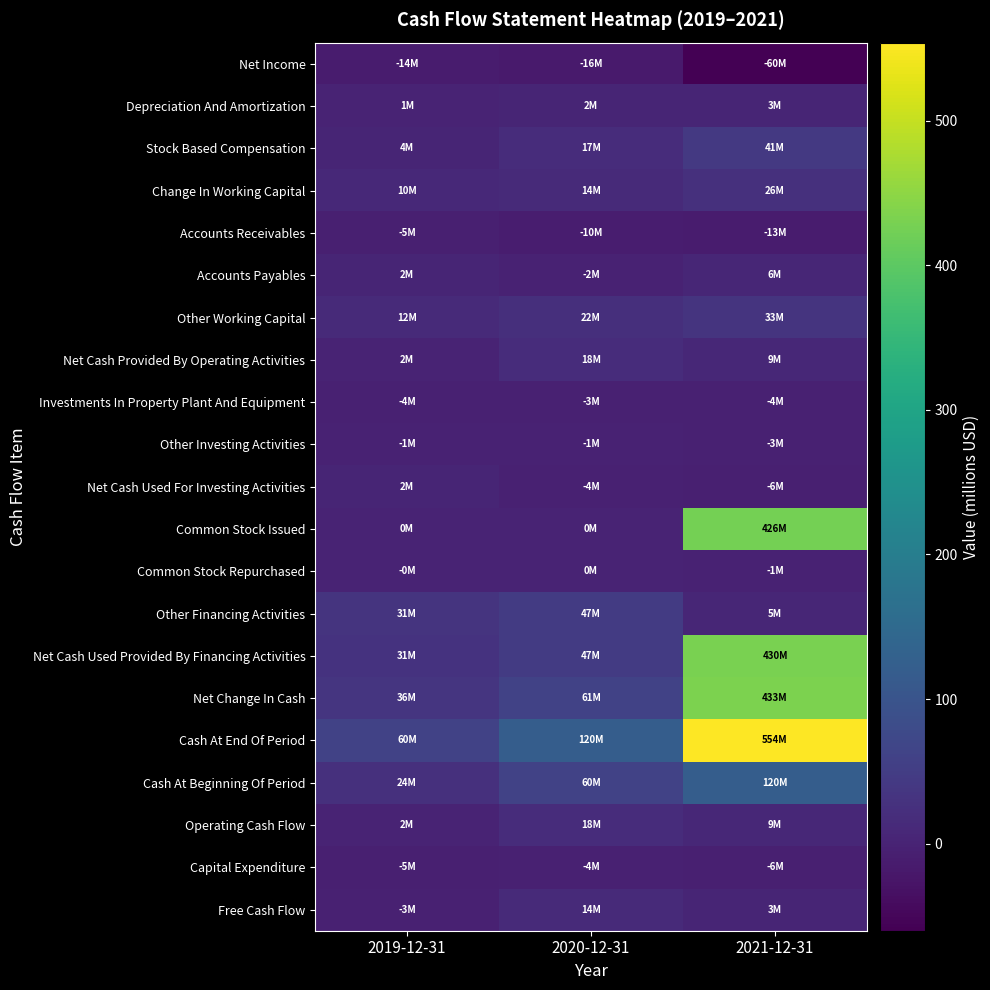

List the series in order of their peak value, highest first.

Cash At End Of Period, Net Change In Cash, Net Cash Used Provided By Financing Activities, Common Stock Issued, Cash At Beginning Of Period, Other Financing Activities, Stock Based Compensation, Other Working Capital, Change In Working Capital, Net Cash Provided By Operating Activities, Operating Cash Flow, Free Cash Flow, Accounts Payables, Depreciation And Amortization, Net Cash Used For Investing Activities, Common Stock Repurchased, Other Investing Activities, Investments In Property Plant And Equipment, Capital Expenditure, Accounts Receivables, Net Income